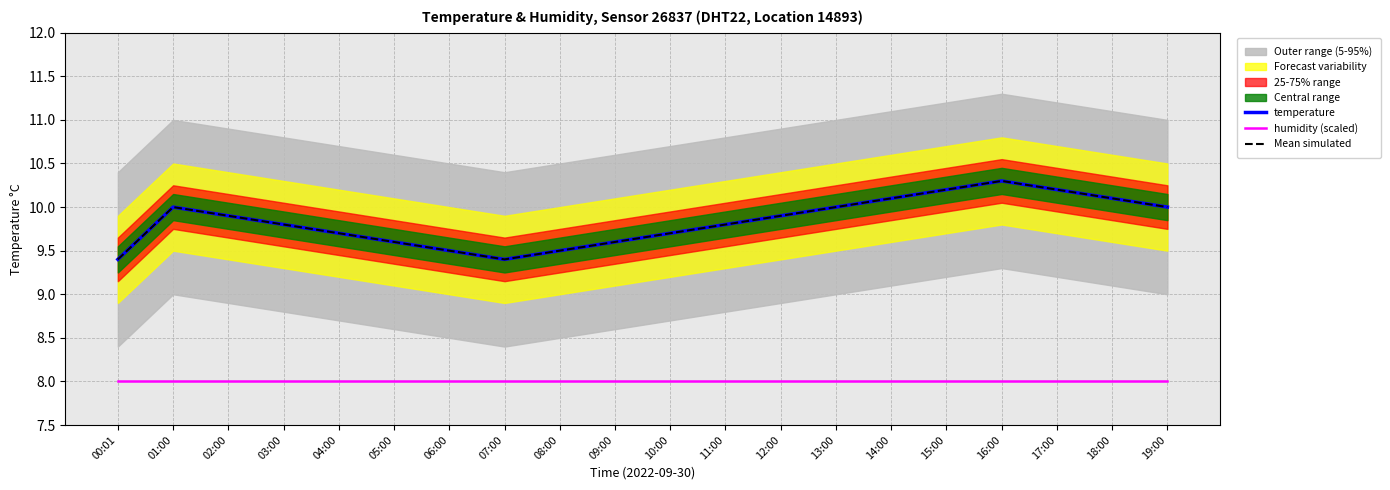

Between 16:00 and 10:00, which is larger?

16:00